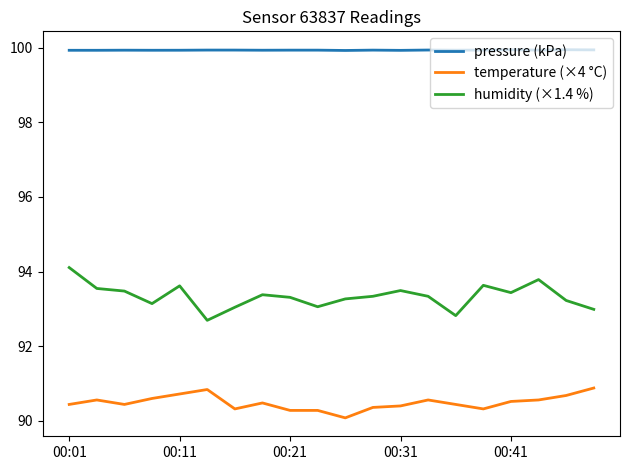

True or false: temperature (×4 °C) and pressure (kPa) intersect in this chart.

False